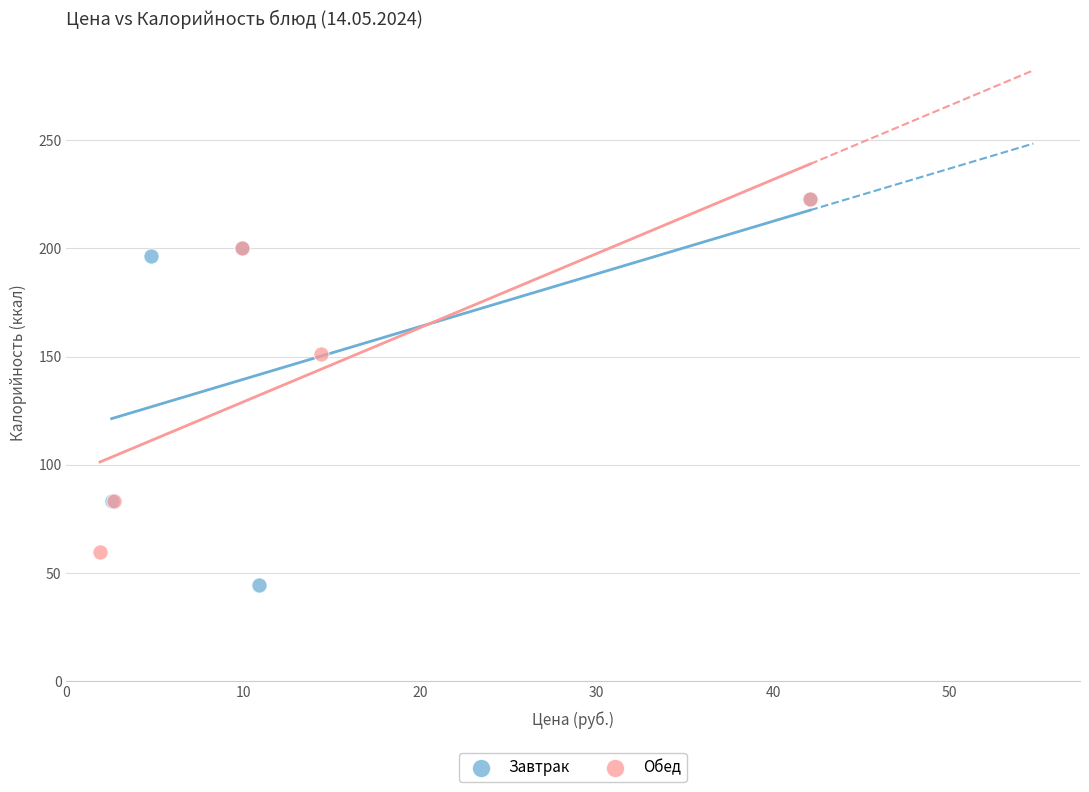

Which series has the widest spread of Y values?

Завтрак